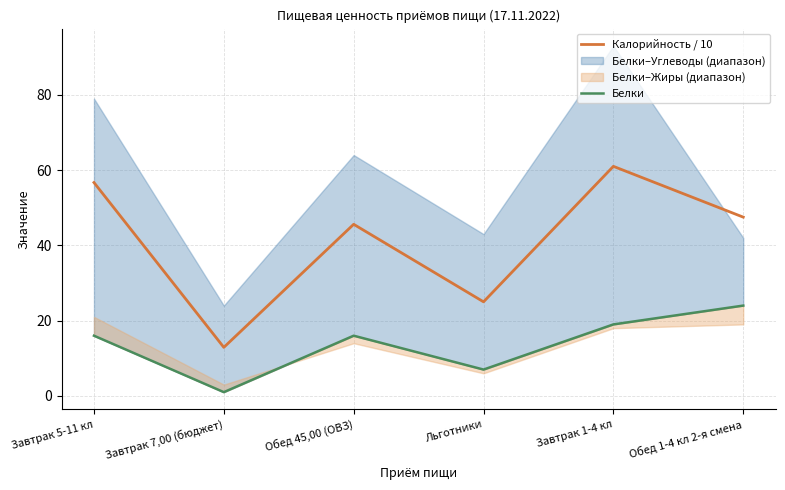

The value of Калорийность / 10 at Завтрак 5-11 кл is 20.0. True or false?

False